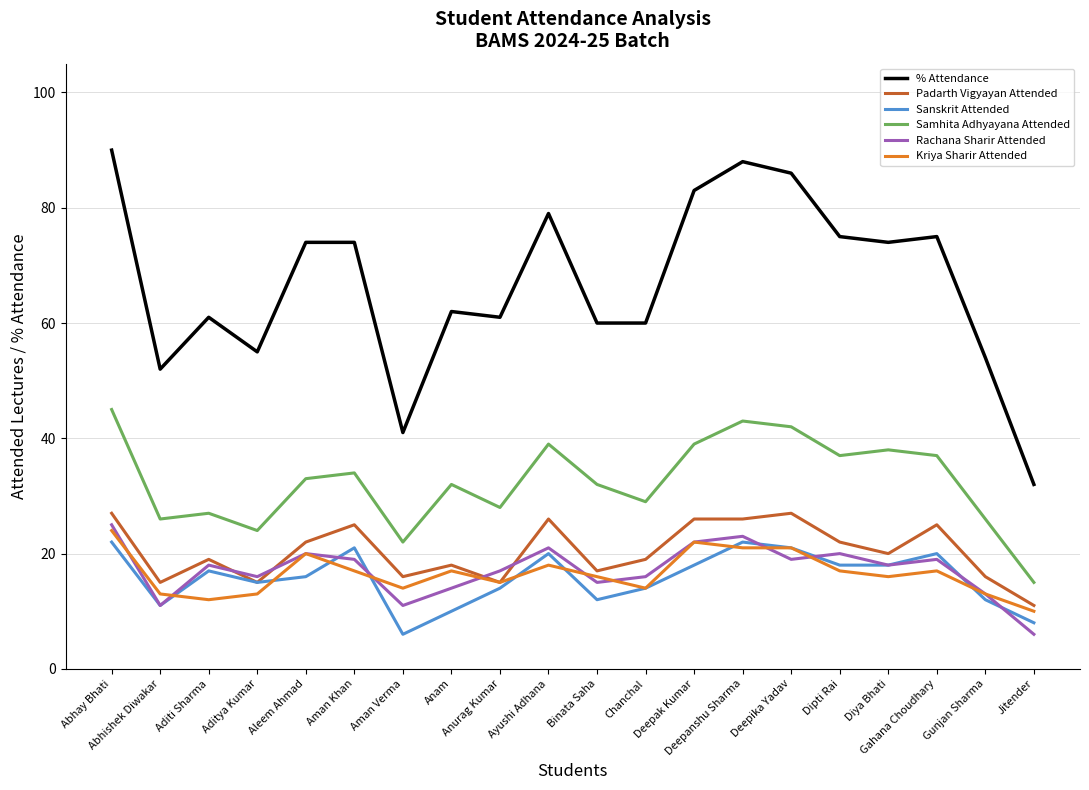

True or false: Padarth Vigyayan Attended has more than 2 interior local peaks.

True